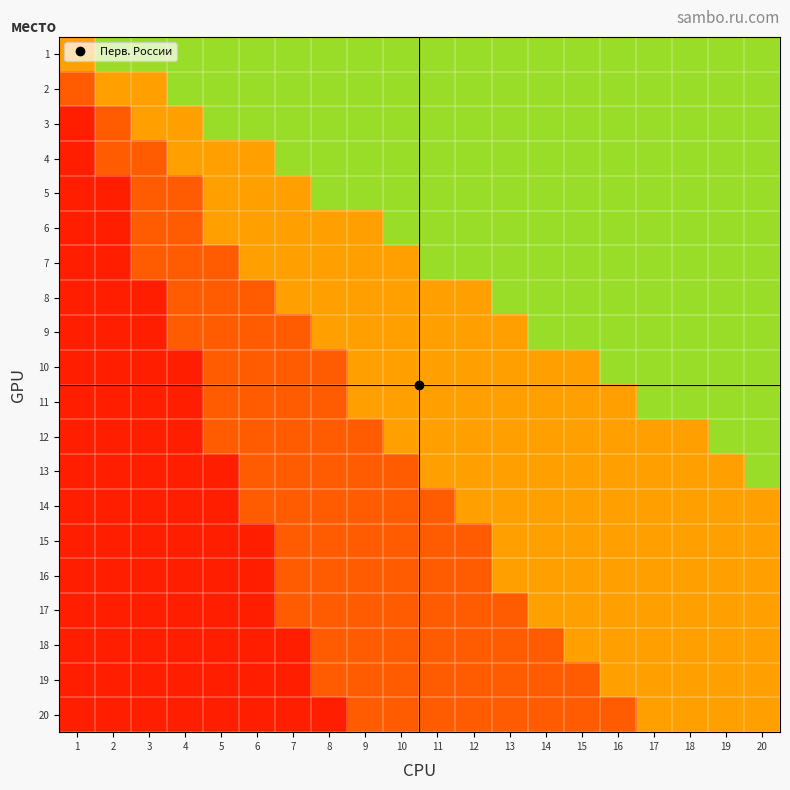

At which category is the sum across all series the highest?

20